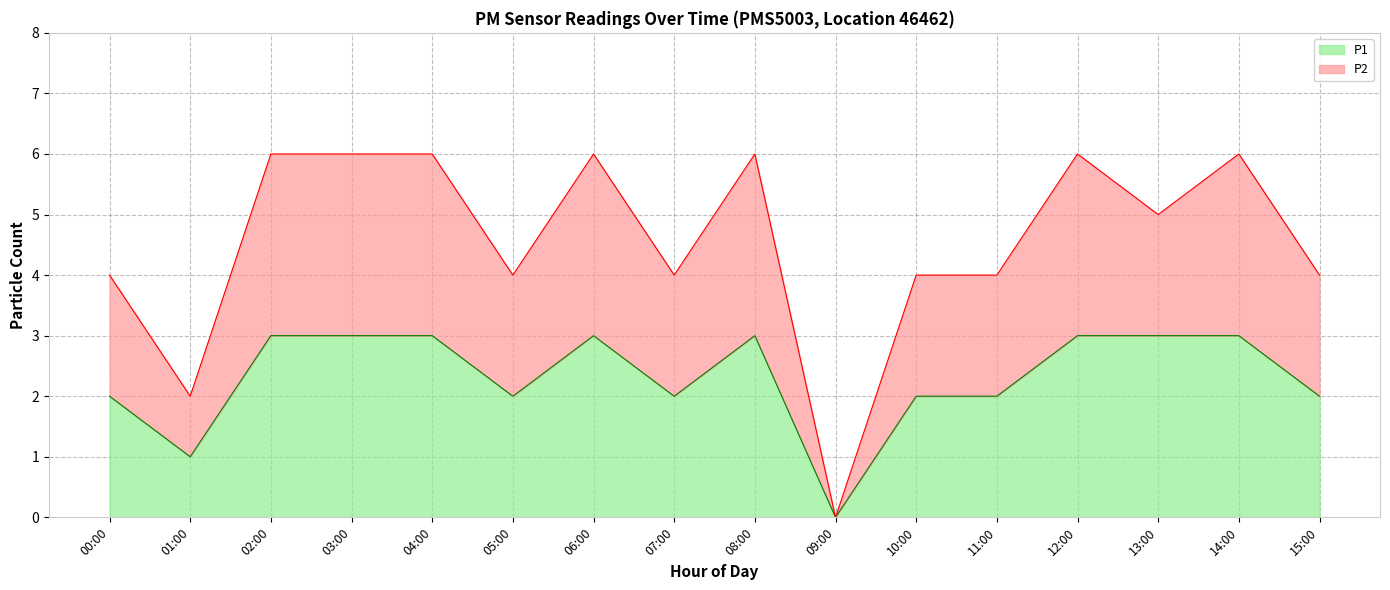

Rank the series by their maximum value, from highest to lowest.

P2, P1